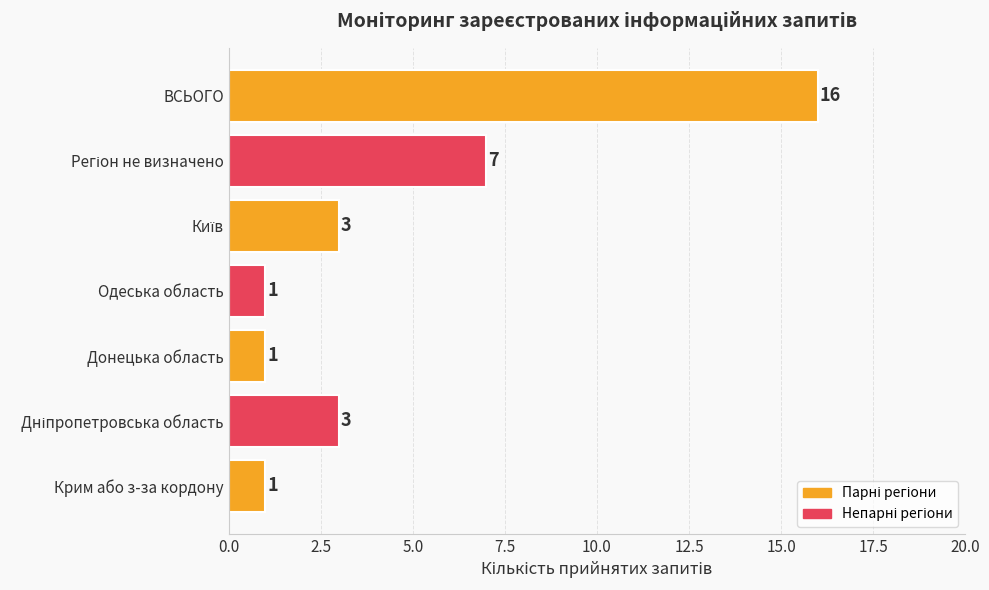

Count the number of categories in the chart.

7